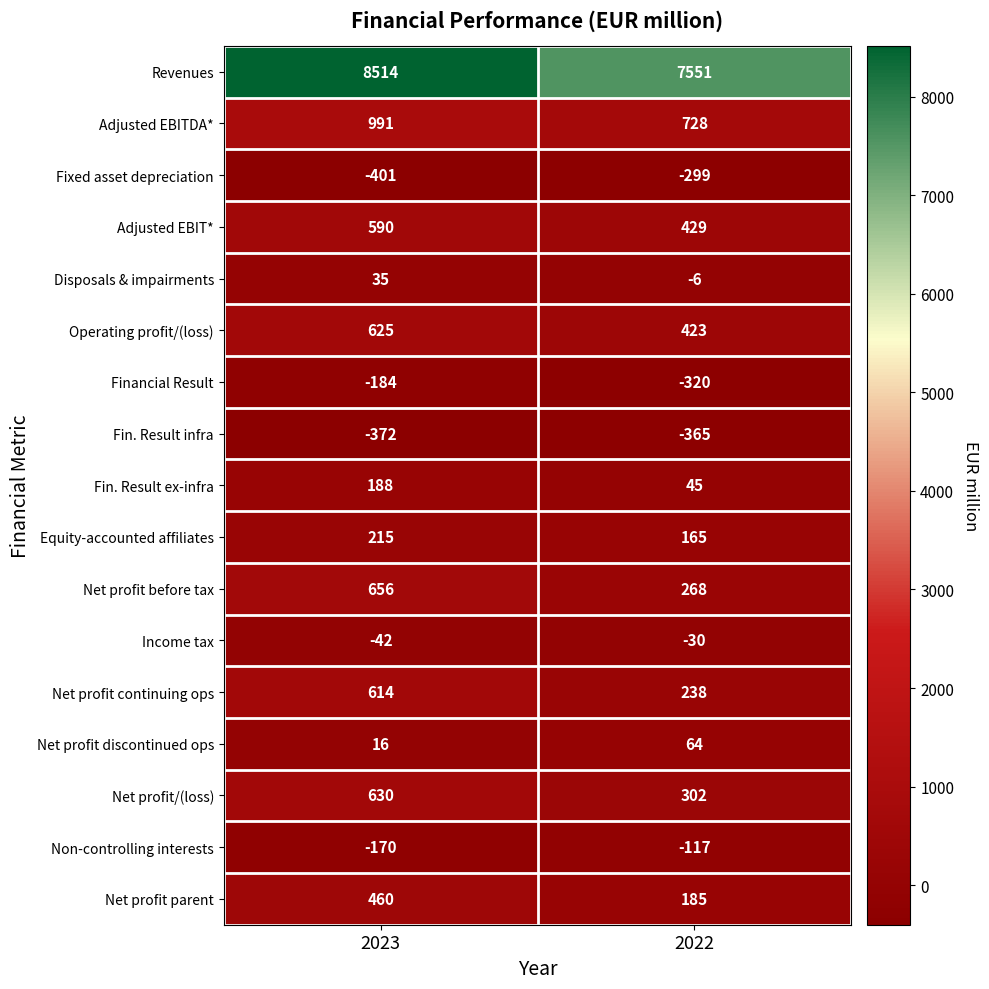

What is the sum of the Non-controlling interests values at 2022 and 2023?

-287